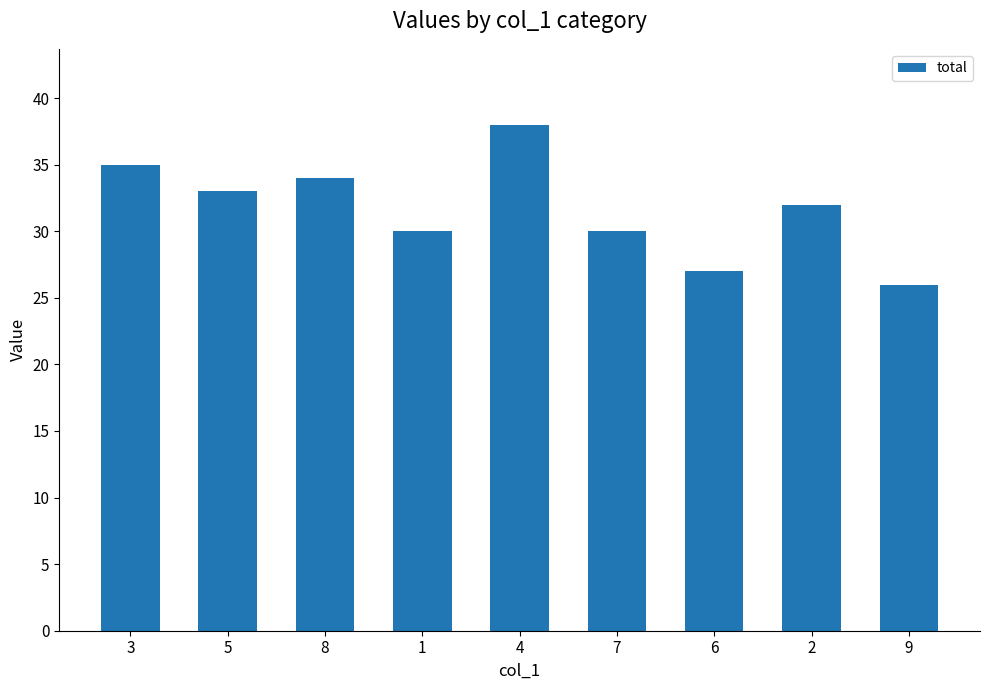

Reading right to left, transcribe all the data shown in this chart.

26	32	27	30	38	30	34	33	35